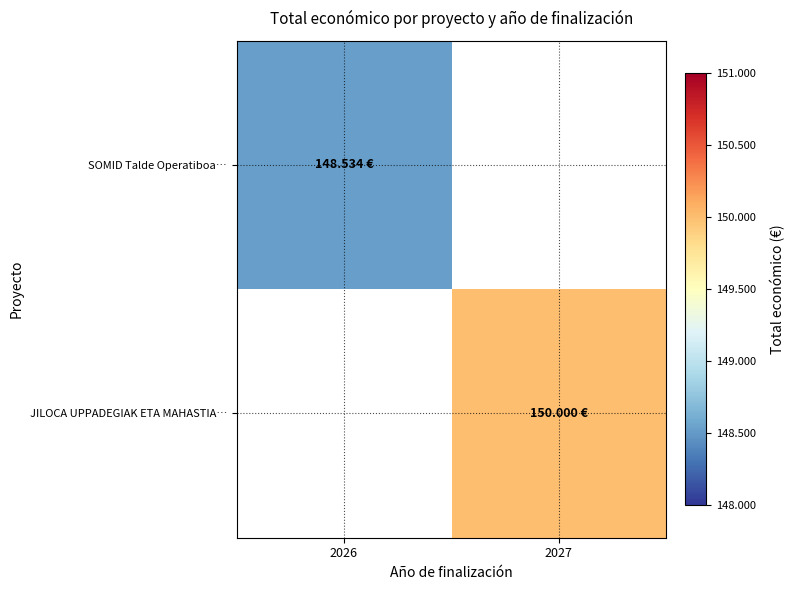

At how many categories does at least one series exceed 149763?

1